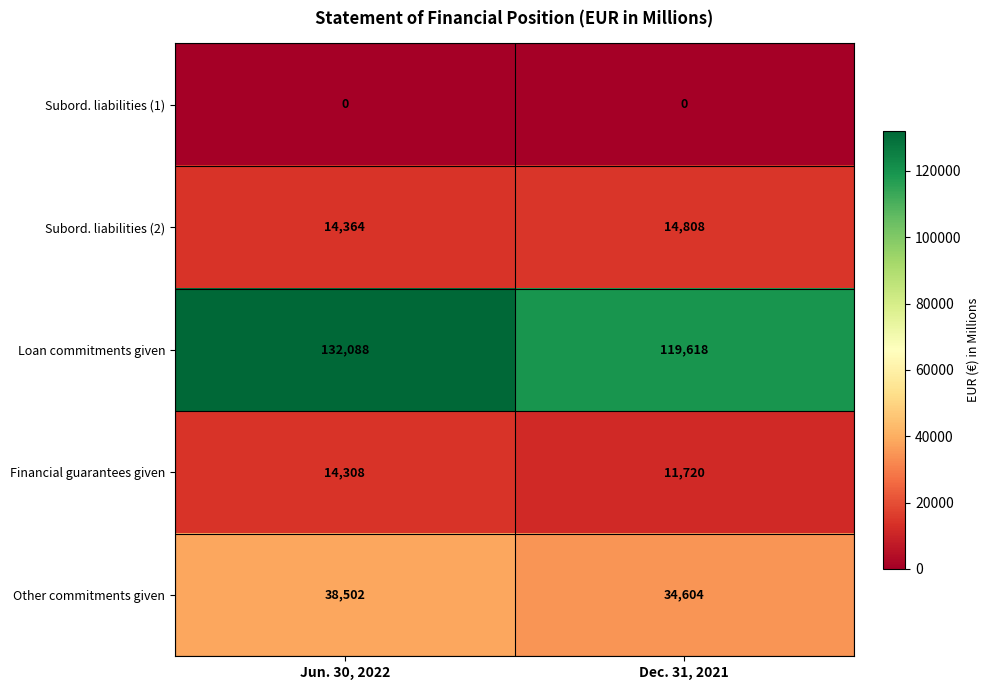

What is the approximate value of Financial guarantees given at Jun. 30, 2022?

14308